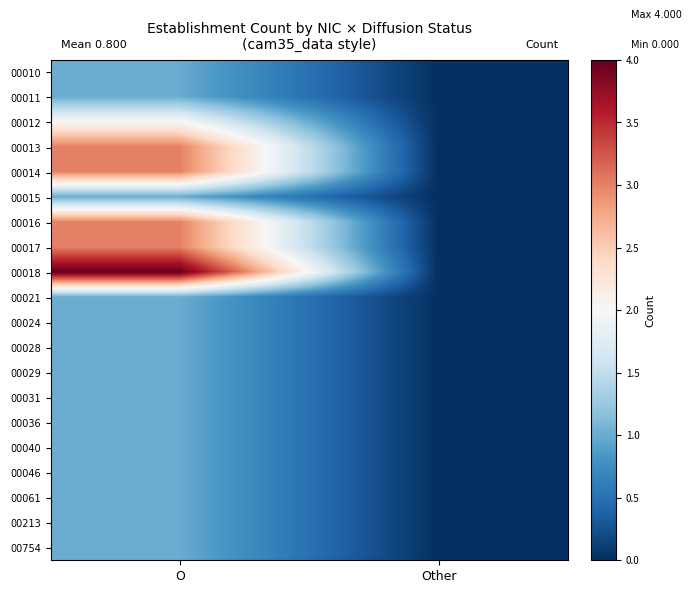

Reading left to right, extract all data points from this chart.

00010: O=1	Other=0
00011: O=1	Other=0
00012: O=2	Other=0
00013: O=3	Other=0
00014: O=3	Other=0
00015: O=1	Other=0
00016: O=3	Other=0
00017: O=3	Other=0
00018: O=4	Other=0
00021: O=1	Other=0
00024: O=1	Other=0
00028: O=1	Other=0
00029: O=1	Other=0
00031: O=1	Other=0
00036: O=1	Other=0
00040: O=1	Other=0
00046: O=1	Other=0
00061: O=1	Other=0
00213: O=1	Other=0
00754: O=1	Other=0